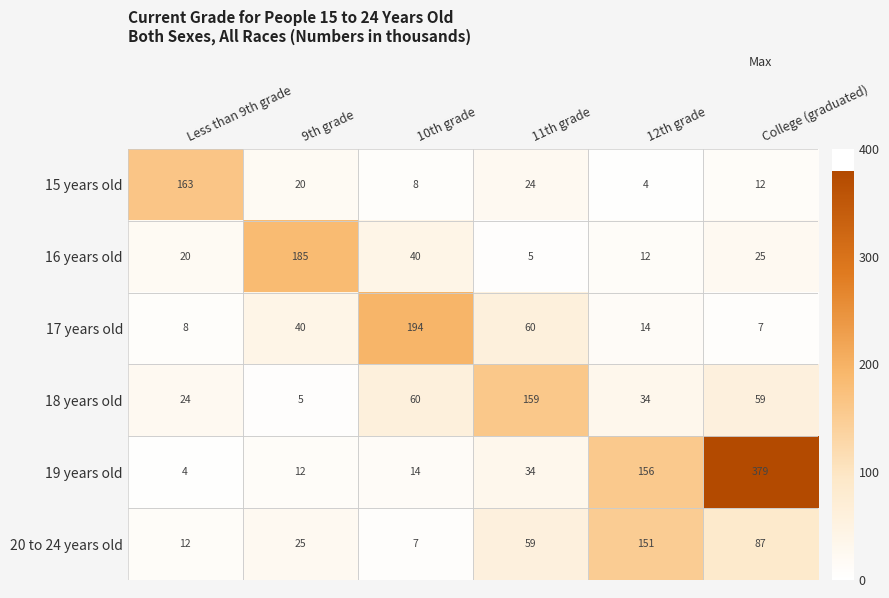

Is it true that 17 years old equals 8 at Less than 9th grade?

True